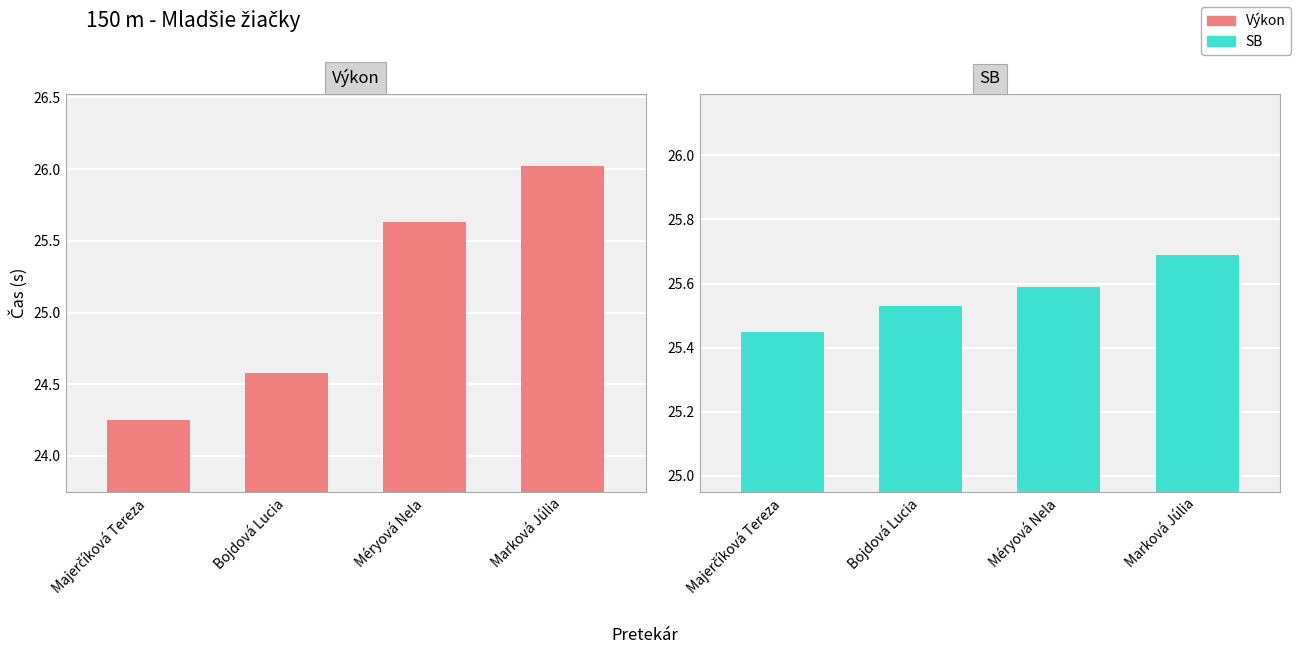

Which series has the largest total across all categories?

SB